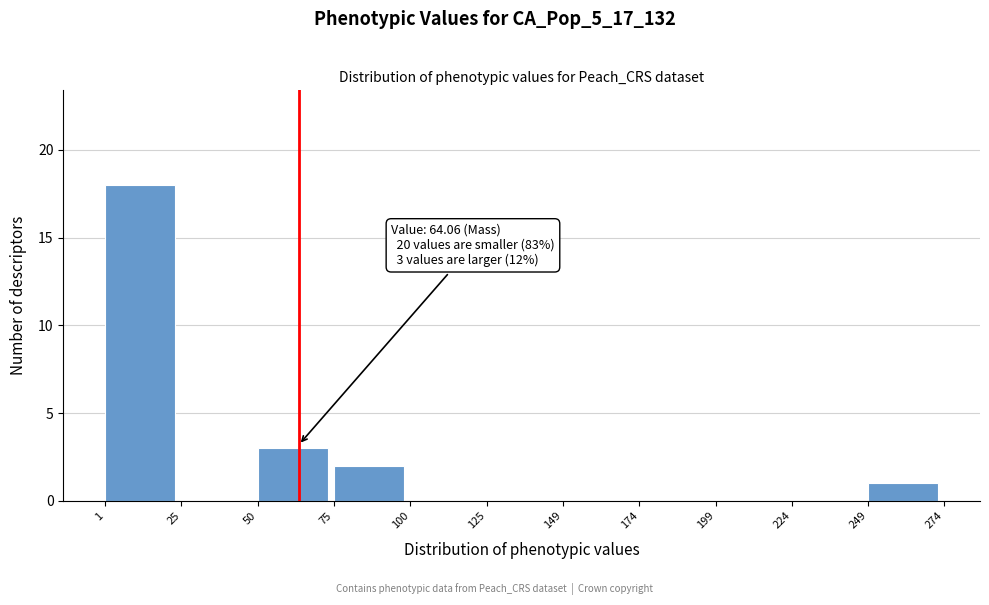

Which range on the x-axis has the tallest bar?

1 to 25